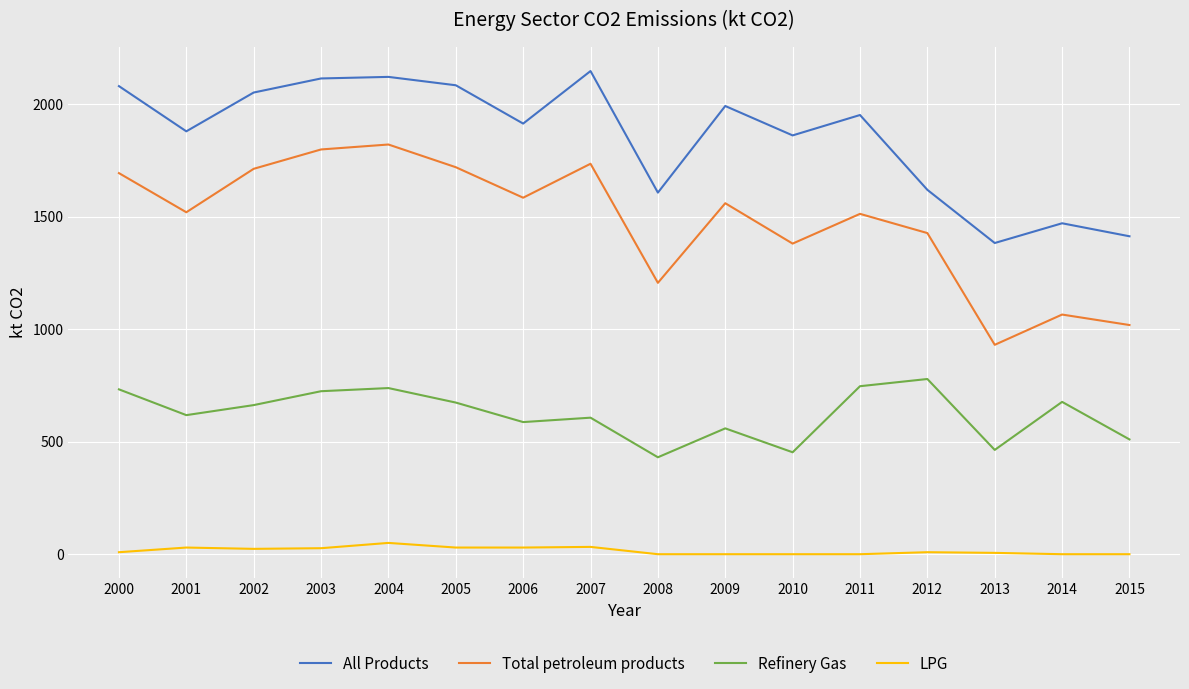

Does the chart have visible grid lines?

Yes